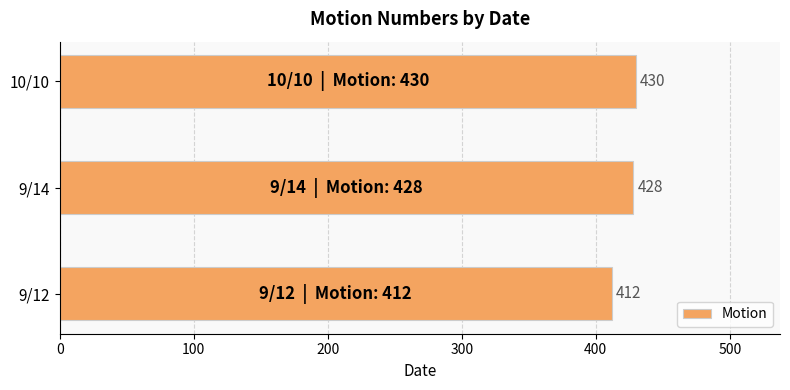

What is the minimum value shown in the chart?

412